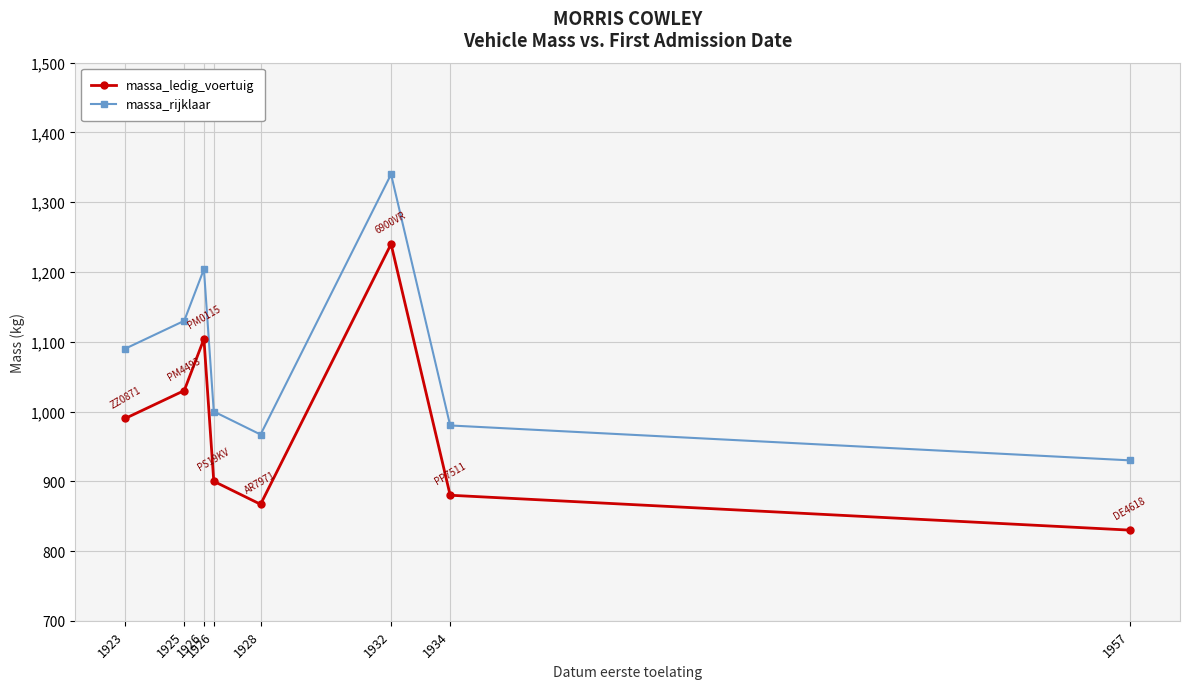

Where is the first local minimum for massa_ledig_voertuig?

1928